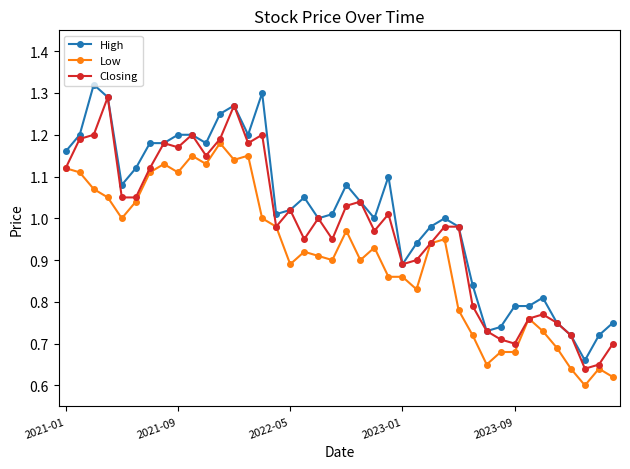

True or false: Low and High cross at least once.

False